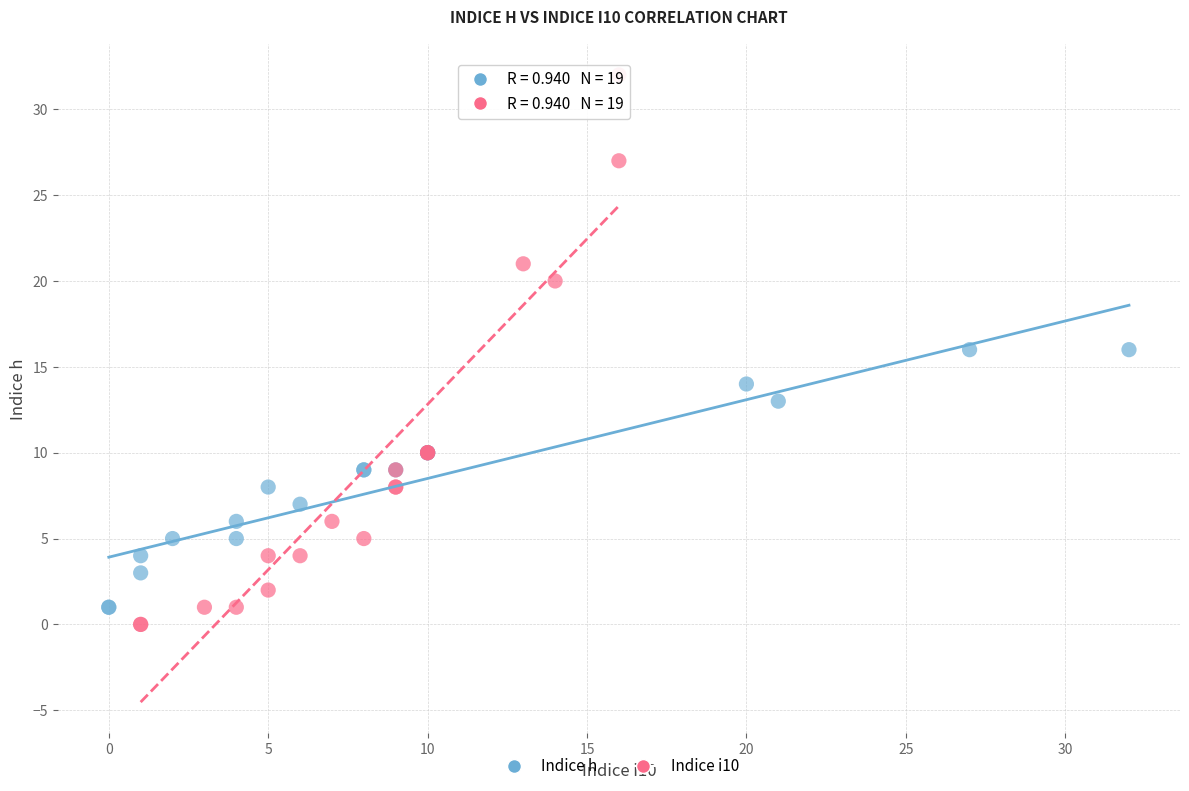

Which series has the largest Y range (max minus min)?

Indice i10